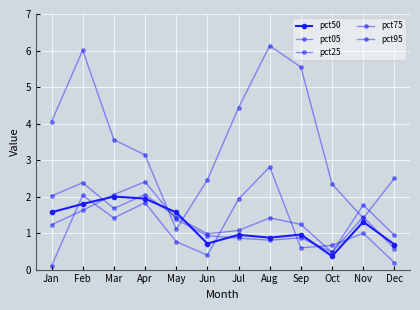

How many lines are shown in the chart?

5